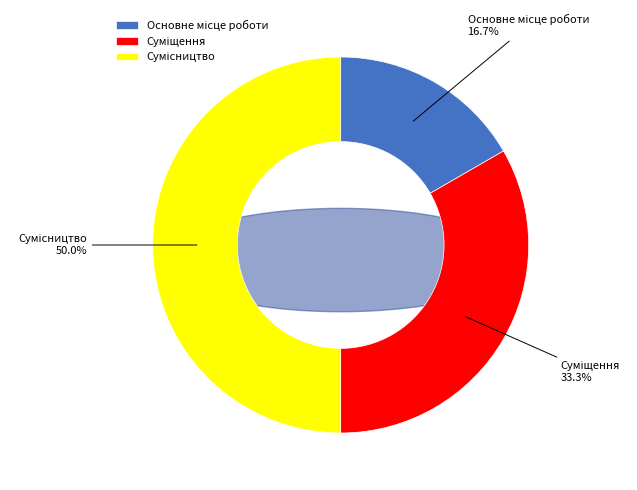

What is the total percentage of Суміщення and Сумісництво?

83.3%